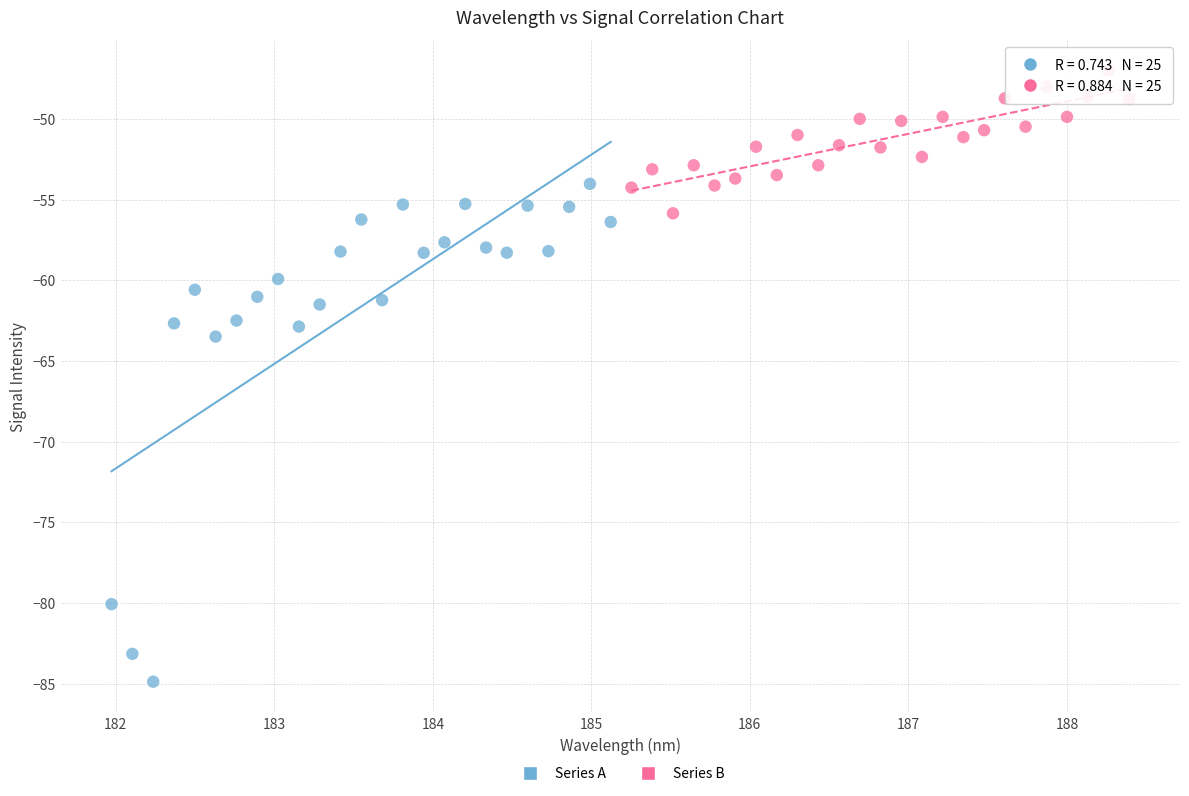

Which series reaches the minimum Y coordinate?

Series A